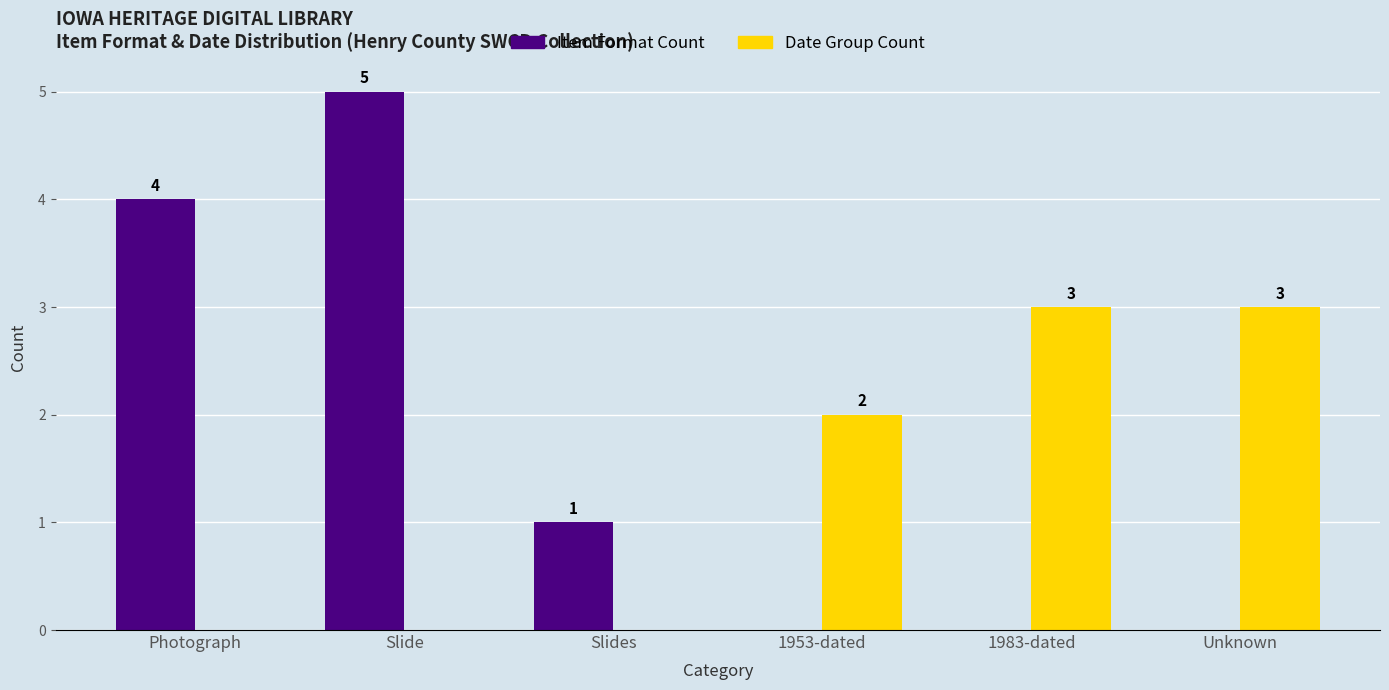

The value of Date Group Count at Photograph is -1. True or false?

False